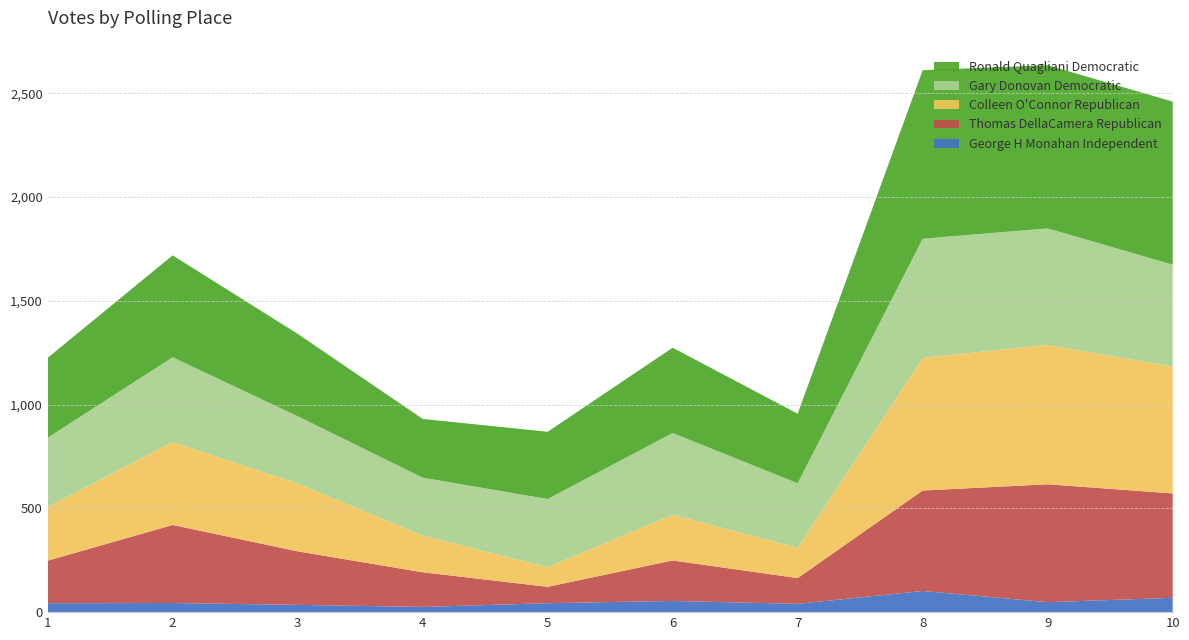

Reading left to right, what are all the values shown in this chart?

George H Monahan Independent: 43	44	35	25	43	54	40	102	48	69
Thomas DellaCamera Republican: 205	376	258	167	79	195	124	484	568	503
Colleen O'Connor Republican: 258	400	327	177	94	220	146	639	672	610
Gary Donovan Democratic: 334	408	324	279	329	394	311	574	561	492
Ronald Quagliani Democratic: 385	491	397	283	324	411	335	812	786	786